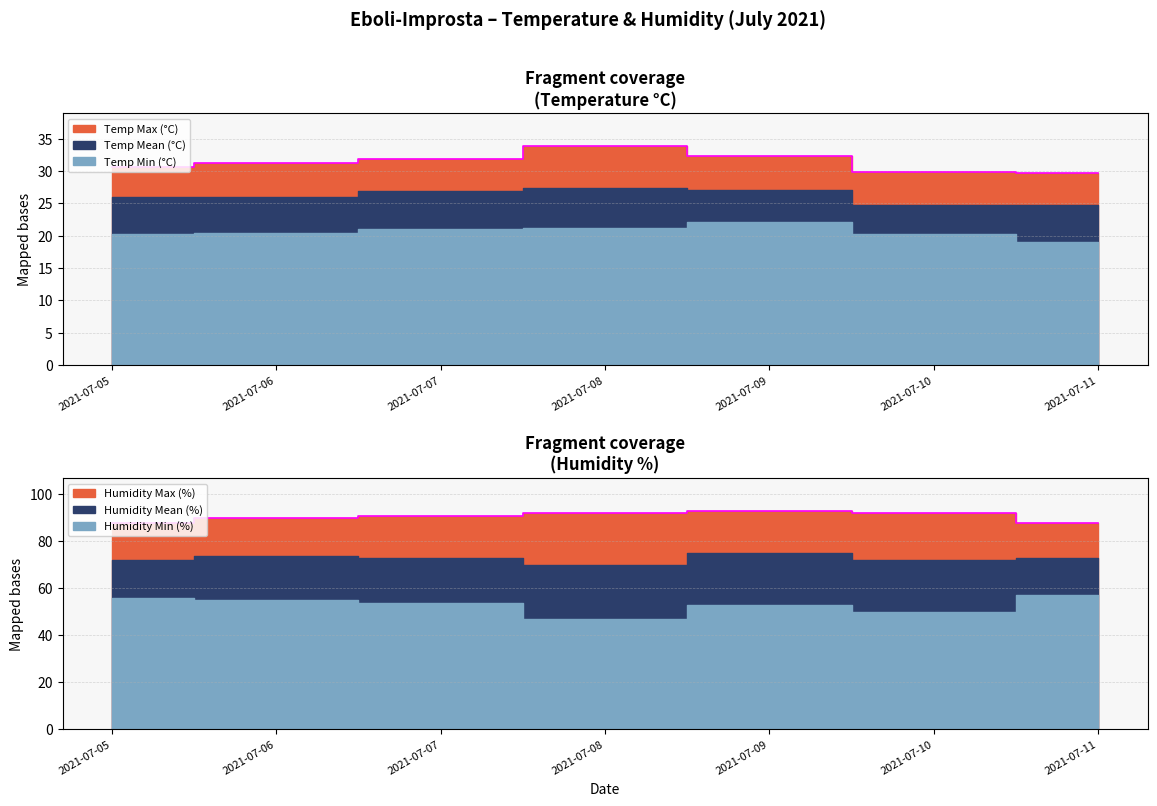

What is the sum of the Humidity Min (%) values at 2021-07-10 and 2021-07-11?

107.0